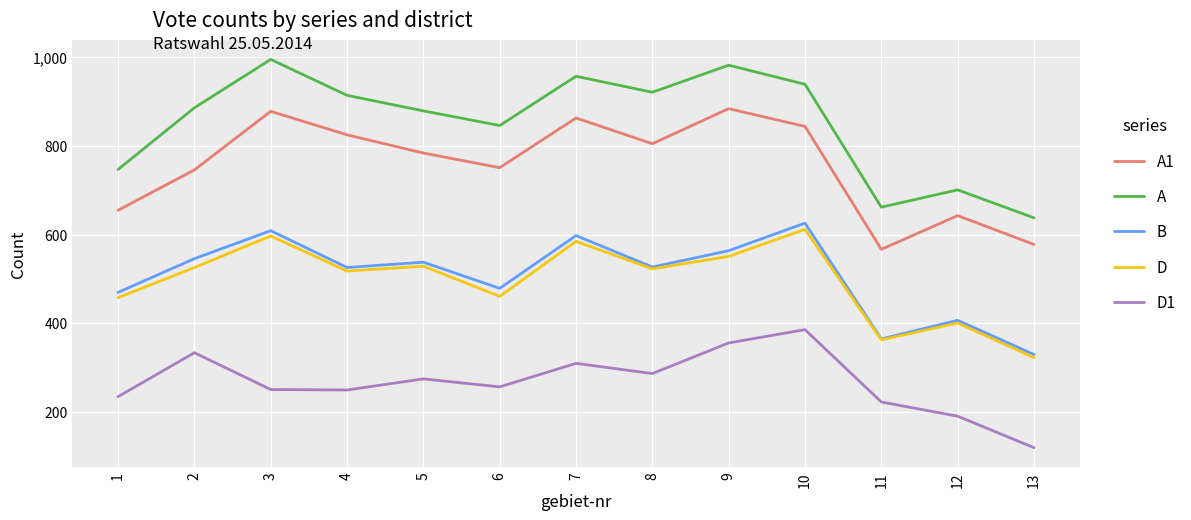

How many lines are shown in the chart?

5